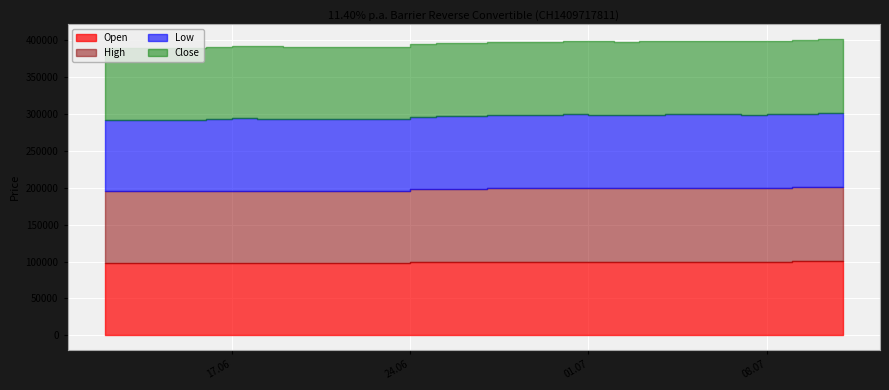

Which label corresponds to the smallest value in the chart?

13.06.2025